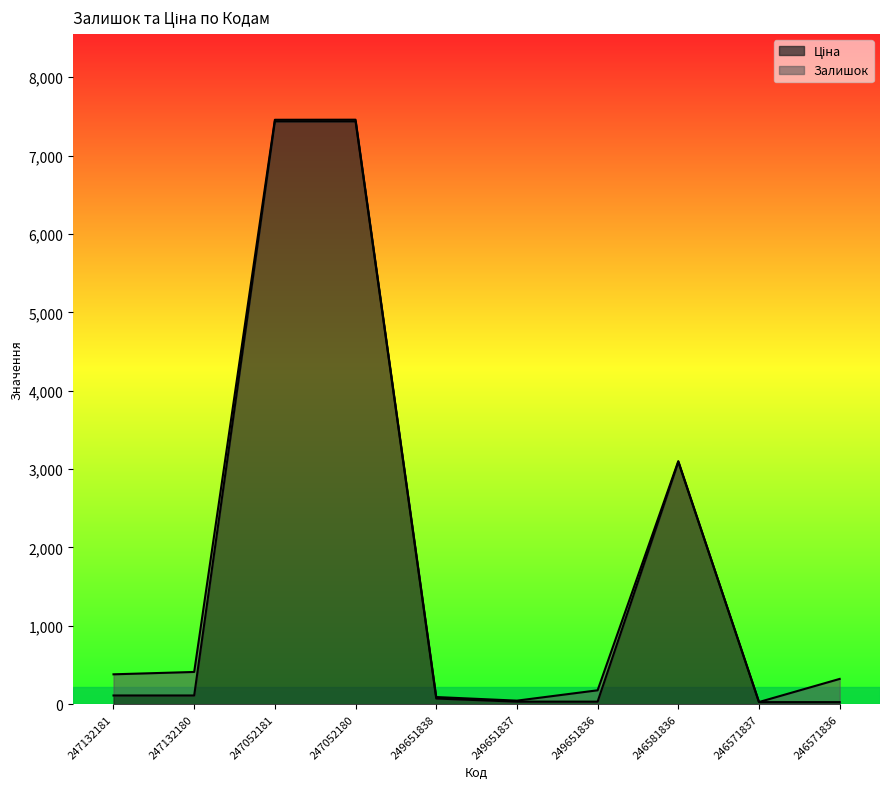

Reading left to right, list all the values displayed in this chart.

247132181=111.7	247132180=111.7	247052181=7436.2	247052180=7436.2	249651838=72.7	249651837=32.7	249651836=32.7	246581836=3091.2	246571837=27.0	246571836=27.0